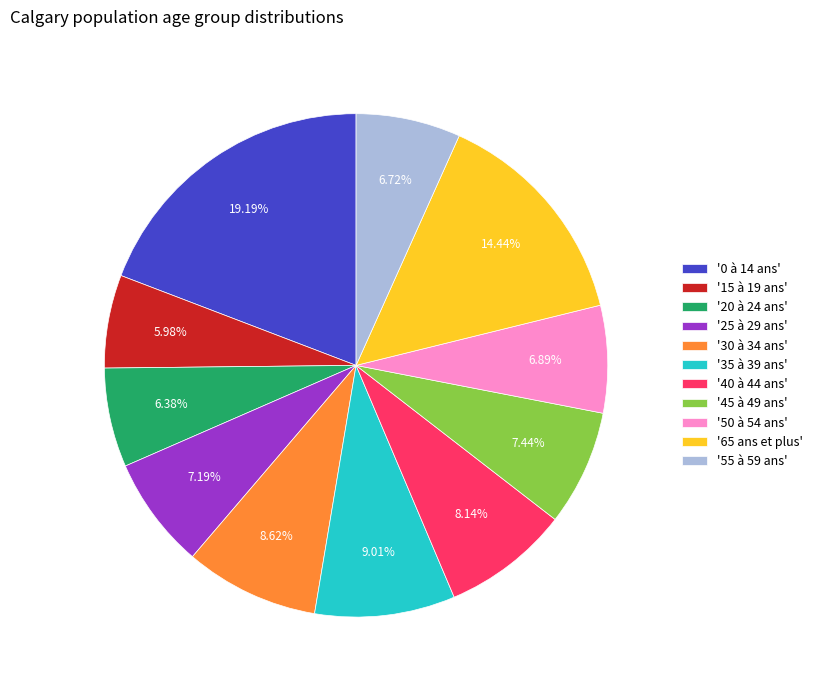

Is the sum of '55 à 59 ans' and '40 à 44 ans' greater than half?

No